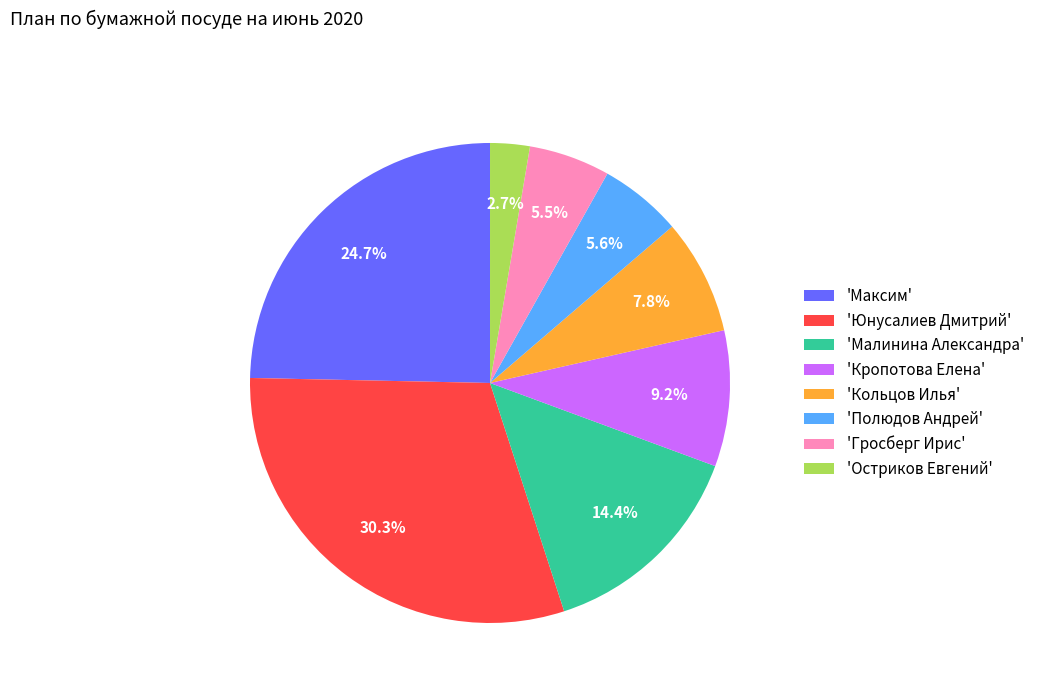

Which has a higher value, 'Гросберг Ирис' or 'Остриков Евгений'?

'Гросберг Ирис'